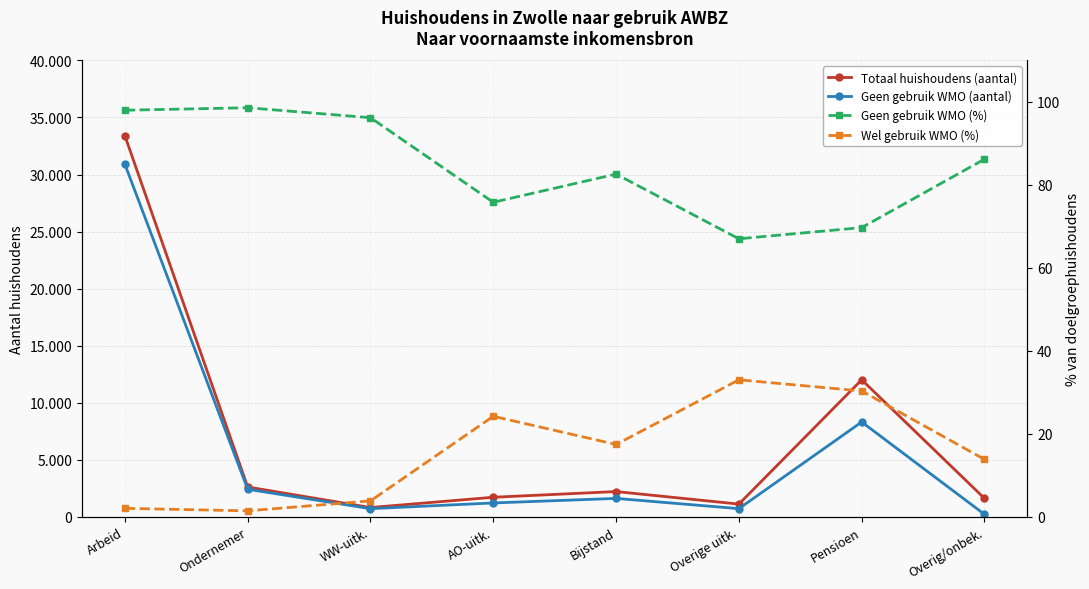

What is the total value across all series at Overig/onbek.?

1900.0